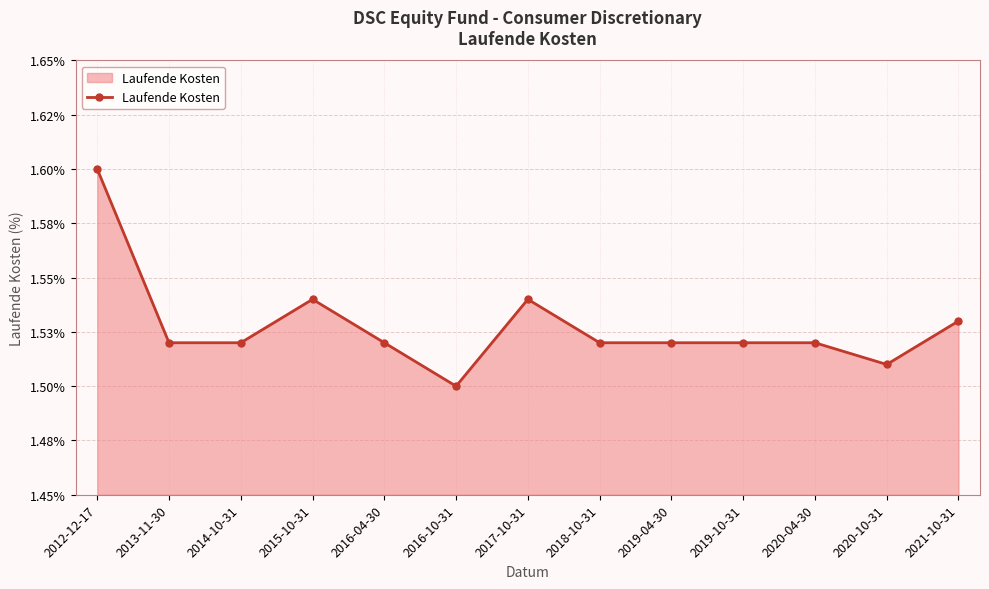

What position from the right is 2015-10-31?

10